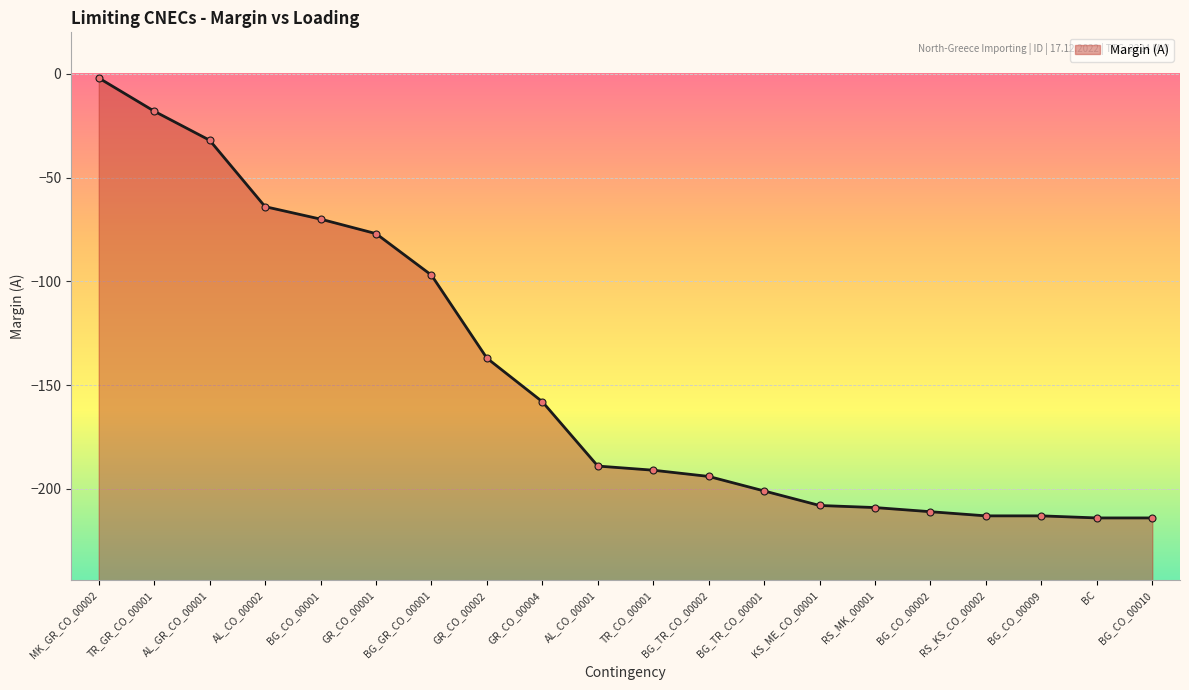

What is the sum of all values?

-2912